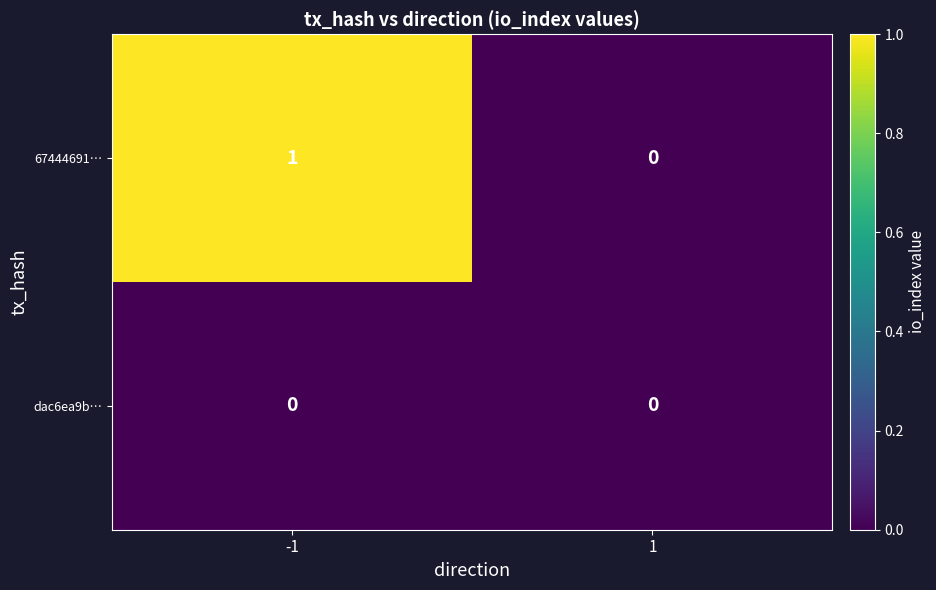

Reading left to right, list all the values displayed in this chart.

67444691…: 1	0
dac6ea9b…: 0	0